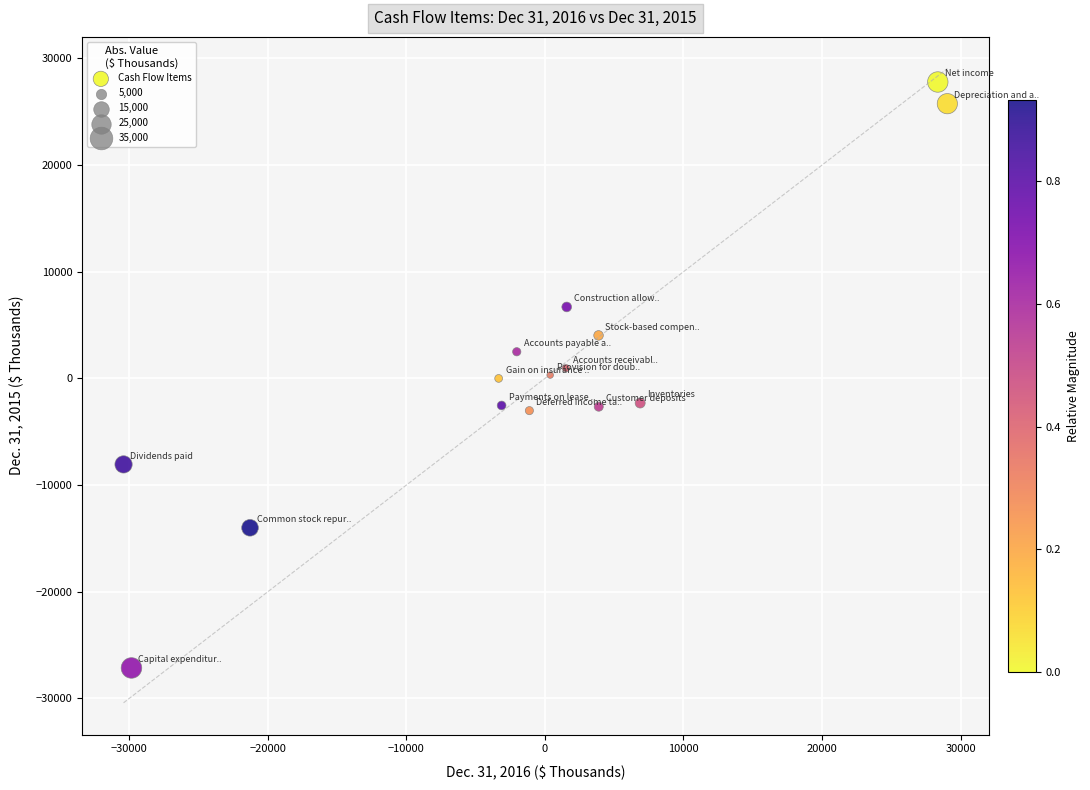

What is the range of Y values (max minus min)?

54932